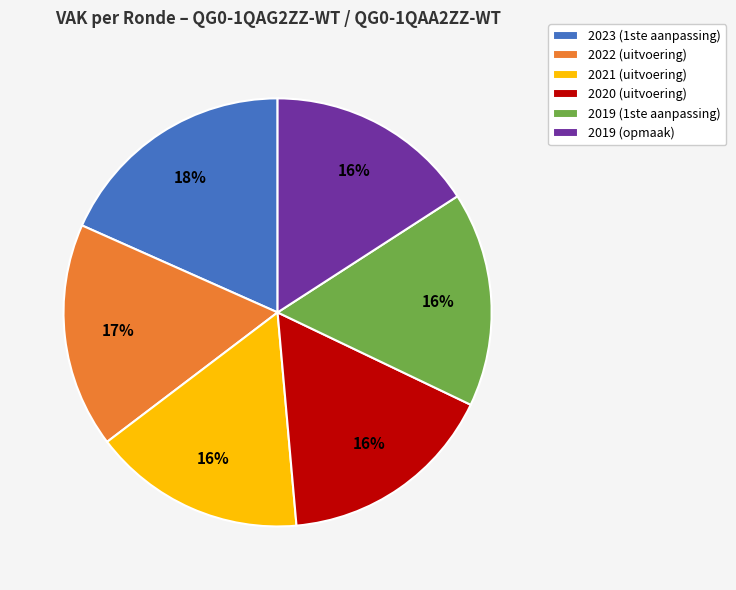

Do 2019 (1ste aanpassing) and 2020 (uitvoering) together represent more than half of the pie?

No